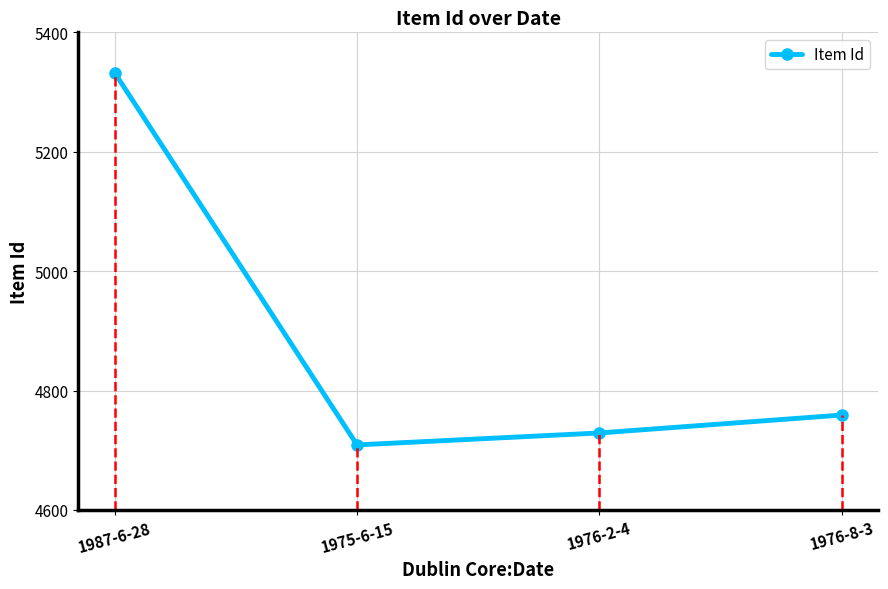

What is the value of the 2nd point from the left?

4709